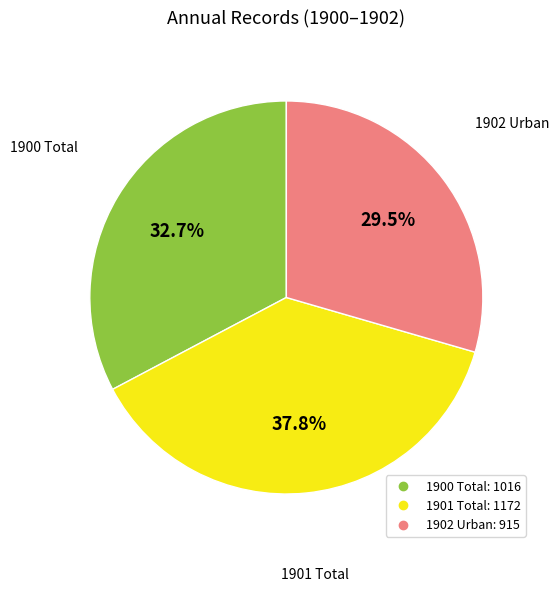

Is there a majority slice in this chart?

No